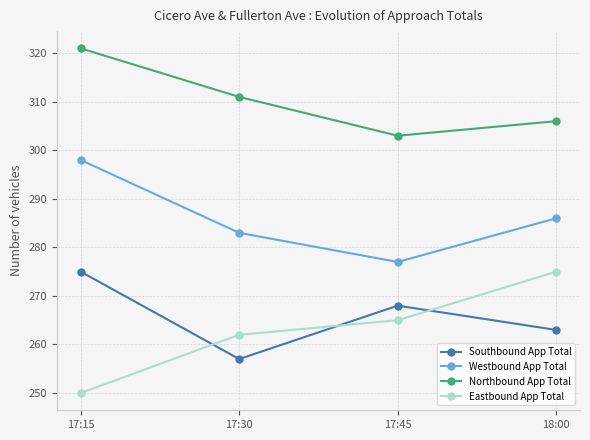

What are all the series names shown in the legend?

Southbound App Total, Westbound App Total, Northbound App Total, Eastbound App Total